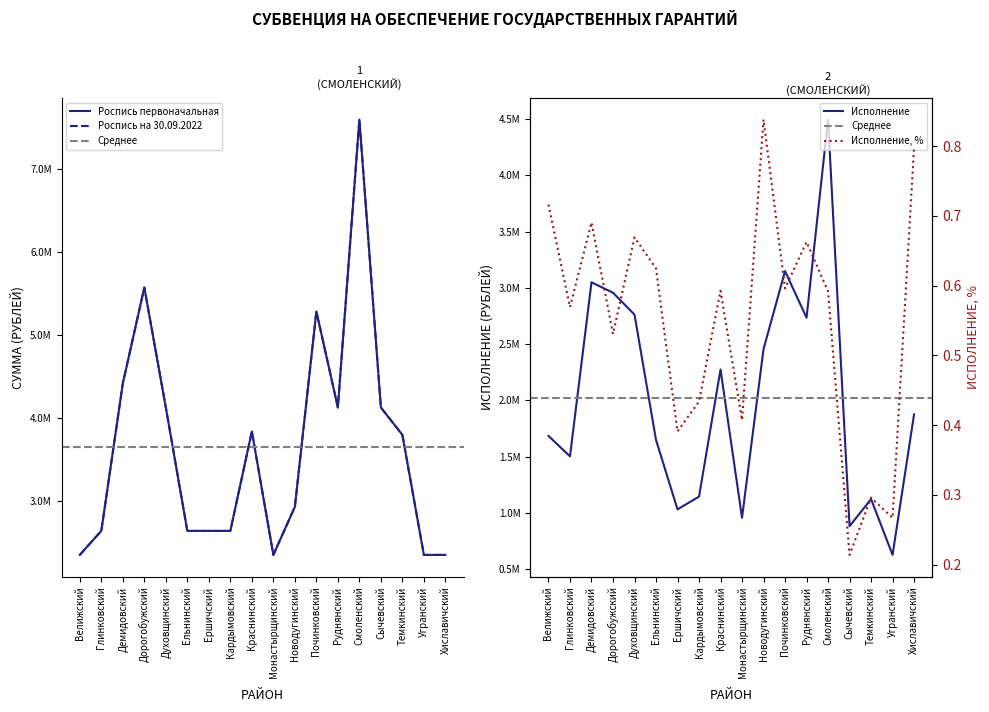

Is the value of Исполнение at Сычевский greater than the value of Роспись на 30.09.2022 at Ершичский?

No